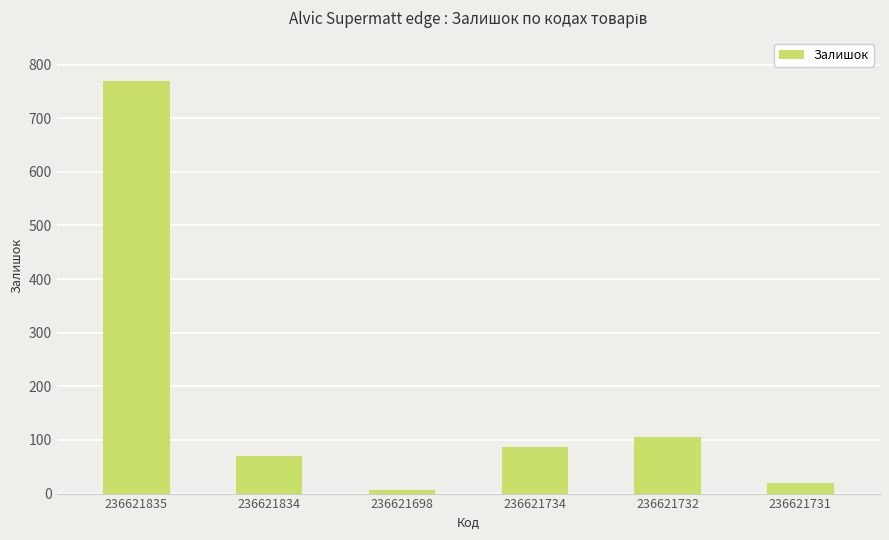

How many data points does each series have?

6